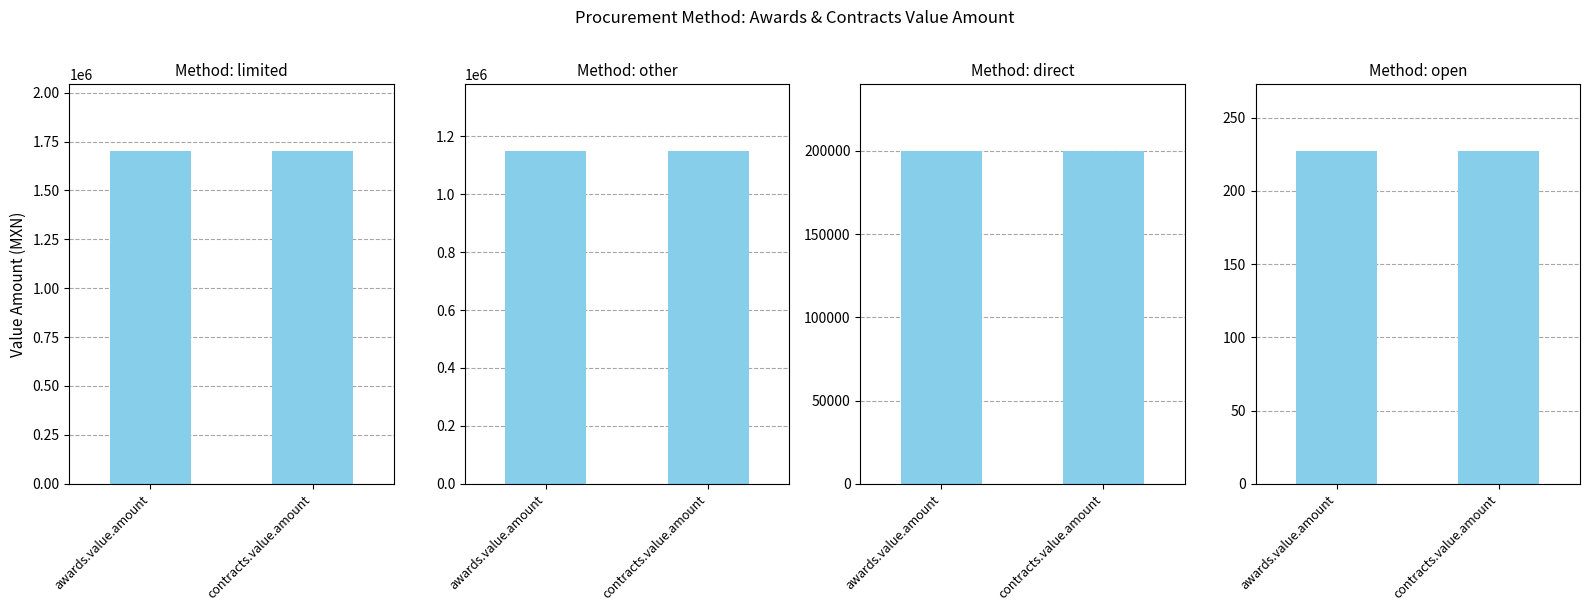

Which series has the largest total across all categories?

awards.value.amount